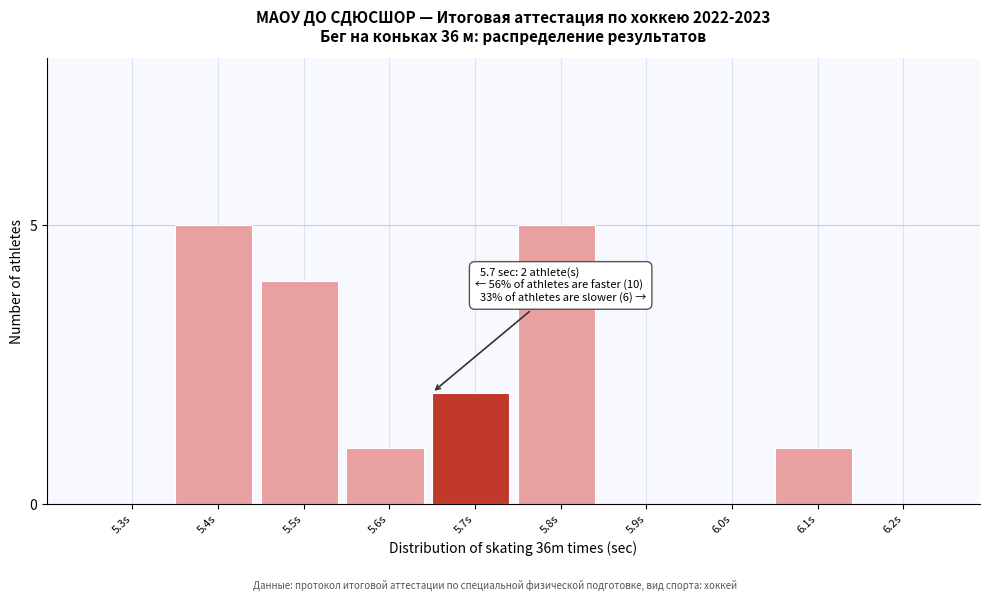

Reading right to left, list all the values displayed in this chart.

6.2s=0	6.1s=1	6.0s=0	5.9s=0	5.8s=5	5.7s=2	5.6s=1	5.5s=4	5.4s=5	5.3s=0